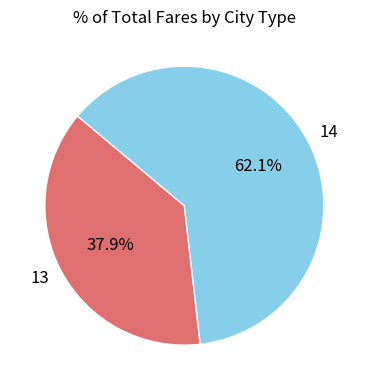

Count the number of slices in the pie.

2